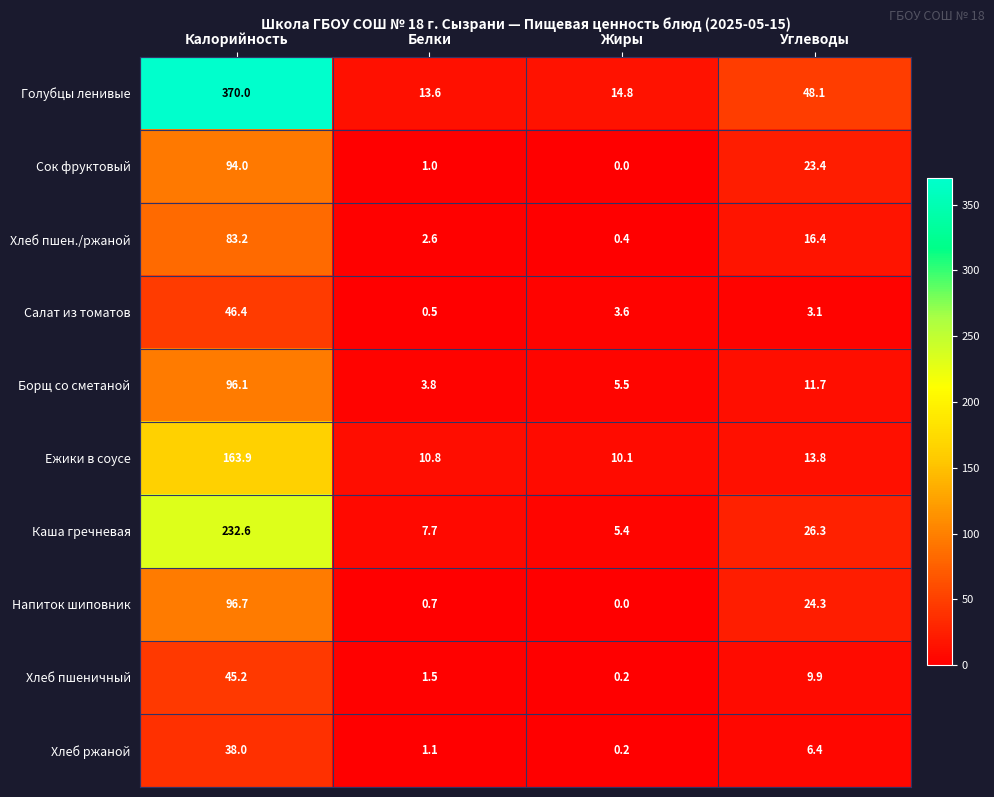

What is the approximate value of Ежики в соусе at Углеводы?

13.8